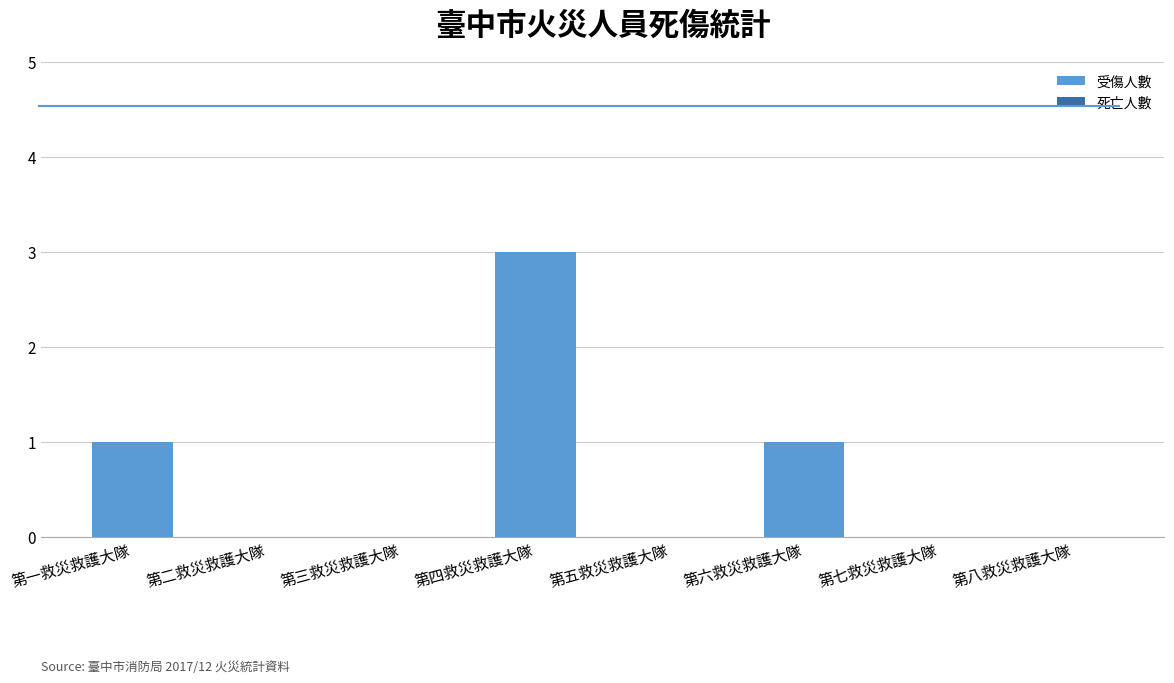

Are the bars horizontal?

No